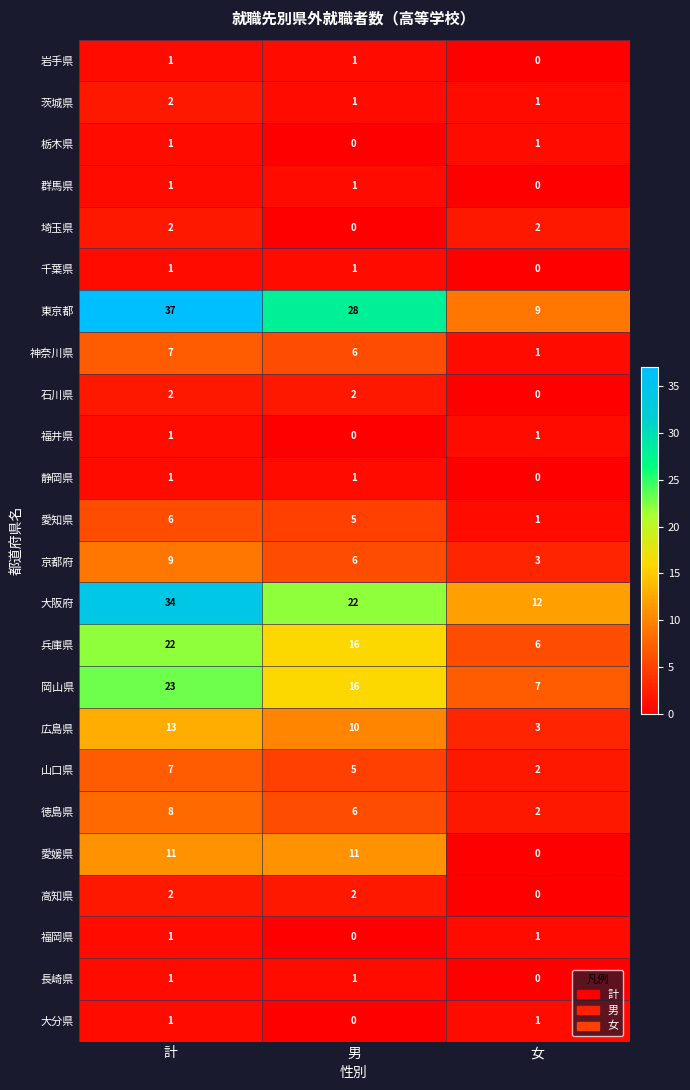

What is the lowest value of the 大阪府 series?

12